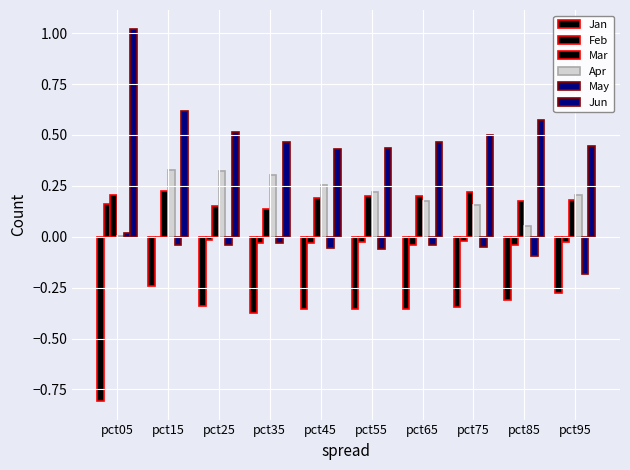

What is the sum of the Jun values at pct45 and pct65?

0.9